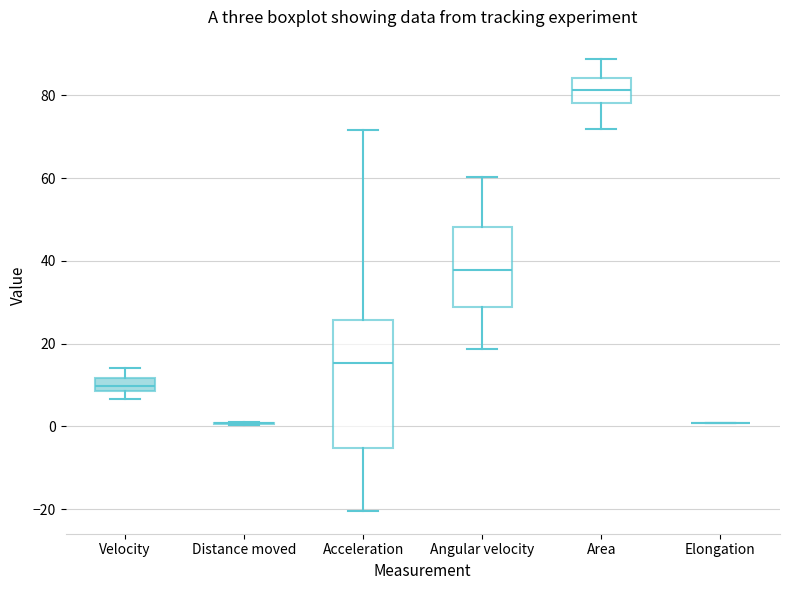

Reading left to right, transcribe this box plot: for each box, give where its median line is, the range the box spans, and where its two whiskers end, as read against the y-axis. The values are not printed on the chart, so give them approximately, as read against the axis.

Velocity: median 10, box 8 to 12, whiskers 6 to 14
Distance moved: box collapsed to a line at 0, whiskers 0 to 2
Acceleration: median 16, box -6 to 26, whiskers -20 to 72
Angular velocity: median 38, box 28 to 48, whiskers 18 to 60
Area: median 82, box 78 to 84, whiskers 72 to 88
Elongation: box collapsed to a line at 0, whiskers 0 to 0